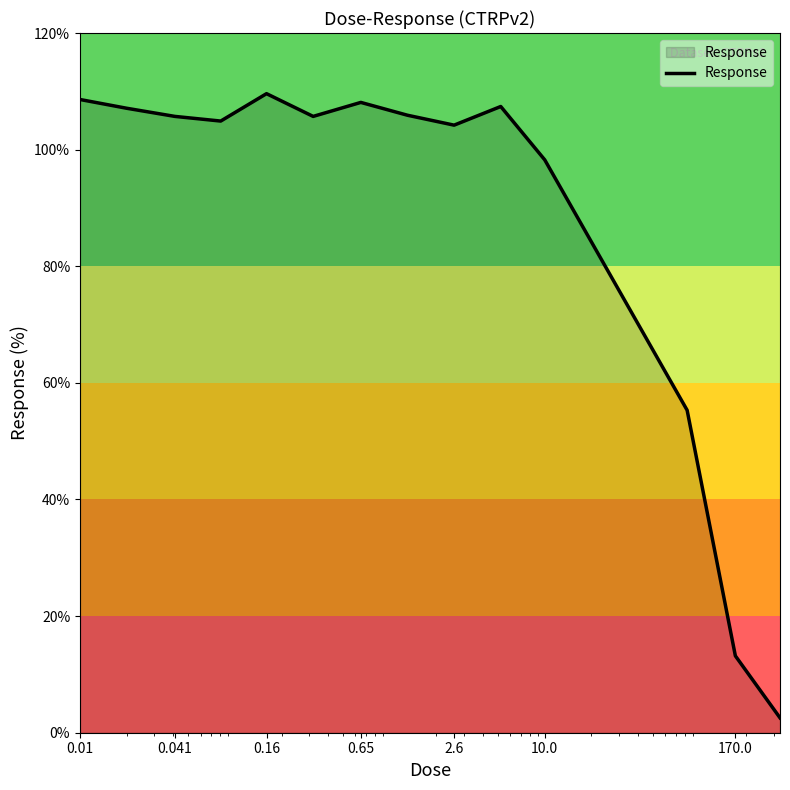

What is the greatest value displayed?

109.6